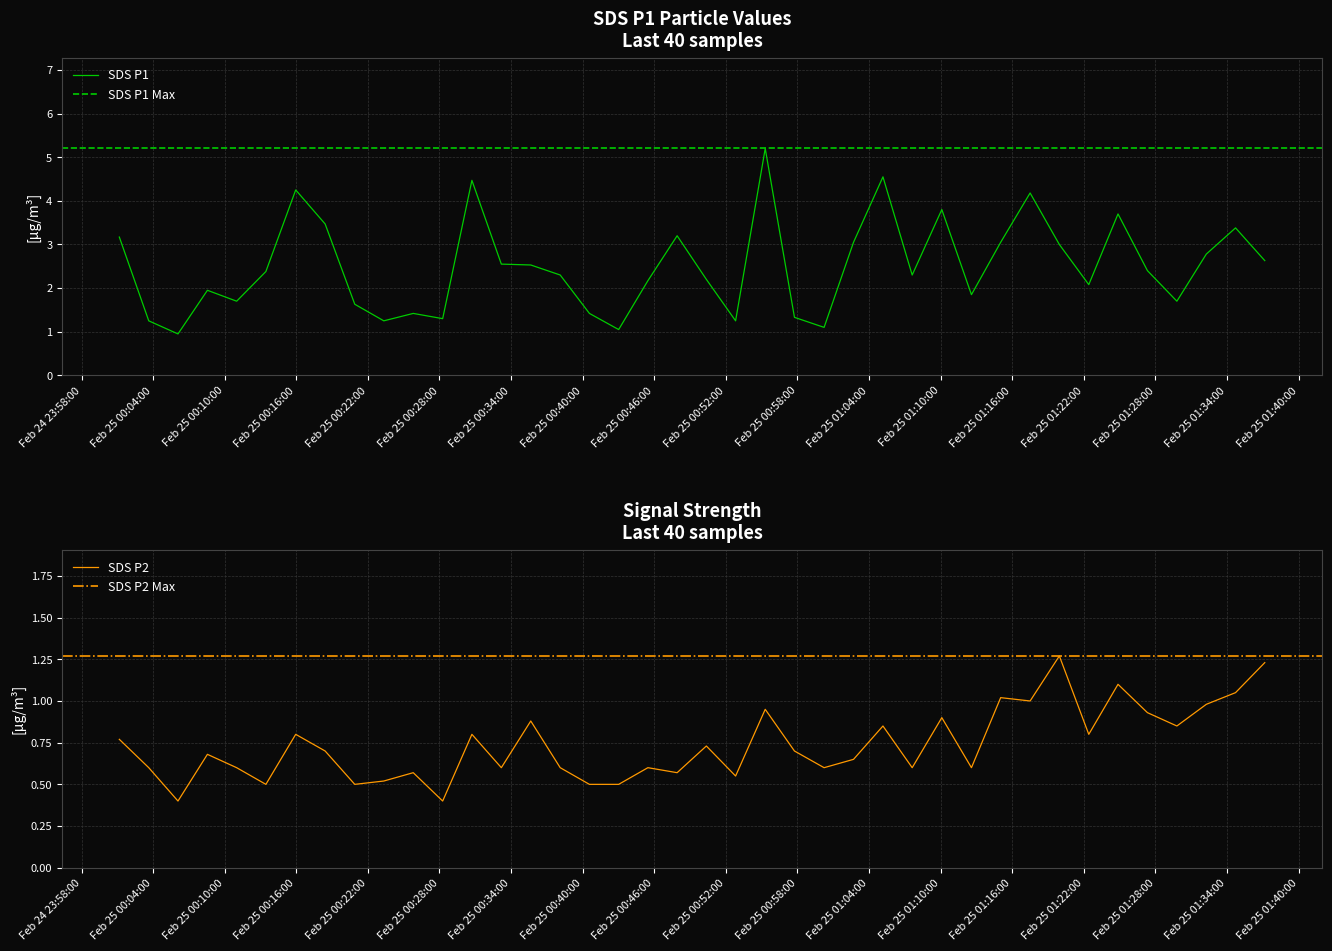

List the labels in order of SDS_P1 value, smallest first.

2022/02/25 00:06:05, 2022/02/25 00:43:01, 2022/02/25 01:00:14, 2022/02/25 00:03:38, 2022/02/25 00:23:20, 2022/02/25 00:52:49, 2022/02/25 00:28:16, 2022/02/25 00:57:45, 2022/02/25 00:25:48, 2022/02/25 00:40:34, 2022/02/25 00:20:54, 2022/02/25 00:11:00, 2022/02/25 01:29:48, 2022/02/25 01:12:35, 2022/02/25 00:08:33, 2022/02/25 01:22:25, 2022/02/25 00:45:28, 2022/02/25 00:50:22, 2022/02/25 00:38:07, 2022/02/25 01:07:37, 2022/02/25 00:13:27, 2022/02/25 01:27:20, 2022/02/25 00:35:39, 2022/02/25 00:33:11, 2022/02/25 01:37:10, 2022/02/25 01:32:16, 2022/02/25 01:19:57, 2022/02/25 01:02:42, 2022/02/25 01:15:02, 2022/02/25 00:01:10, 2022/02/25 00:47:55, 2022/02/25 01:34:43, 2022/02/25 00:18:25, 2022/02/25 01:24:52, 2022/02/25 01:10:06, 2022/02/25 01:17:30, 2022/02/25 00:15:57, 2022/02/25 00:30:43, 2022/02/25 01:05:10, 2022/02/25 00:55:18